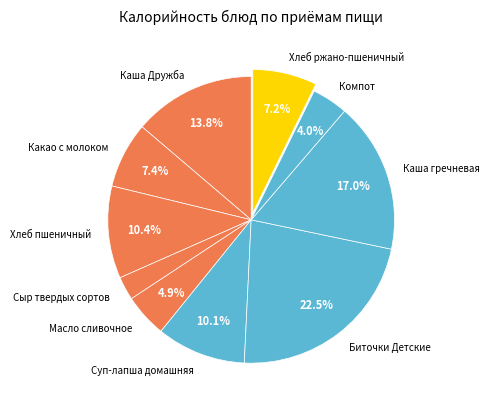

Which category has the biggest portion of the pie?

Биточки Детские